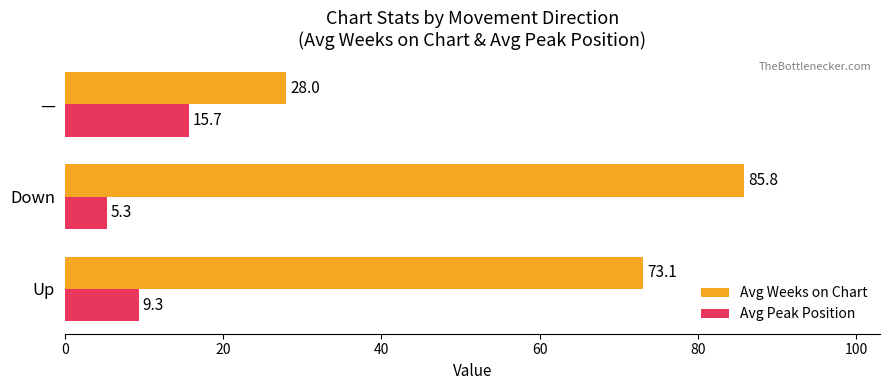

What is the sum of all Avg Weeks on Chart values?

186.9